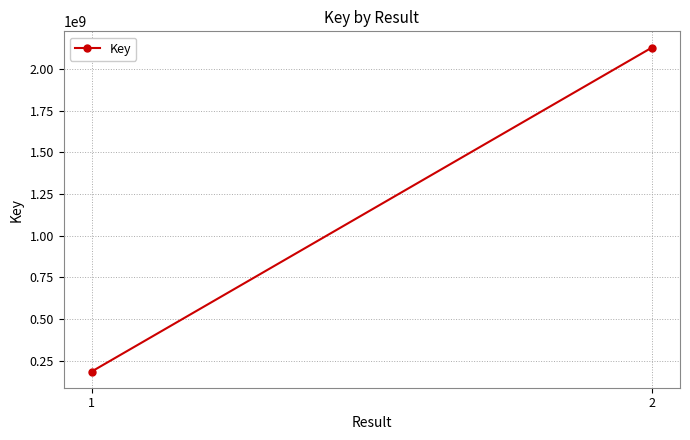

Reading left to right, list all the values displayed in this chart.

184512270	2127993892